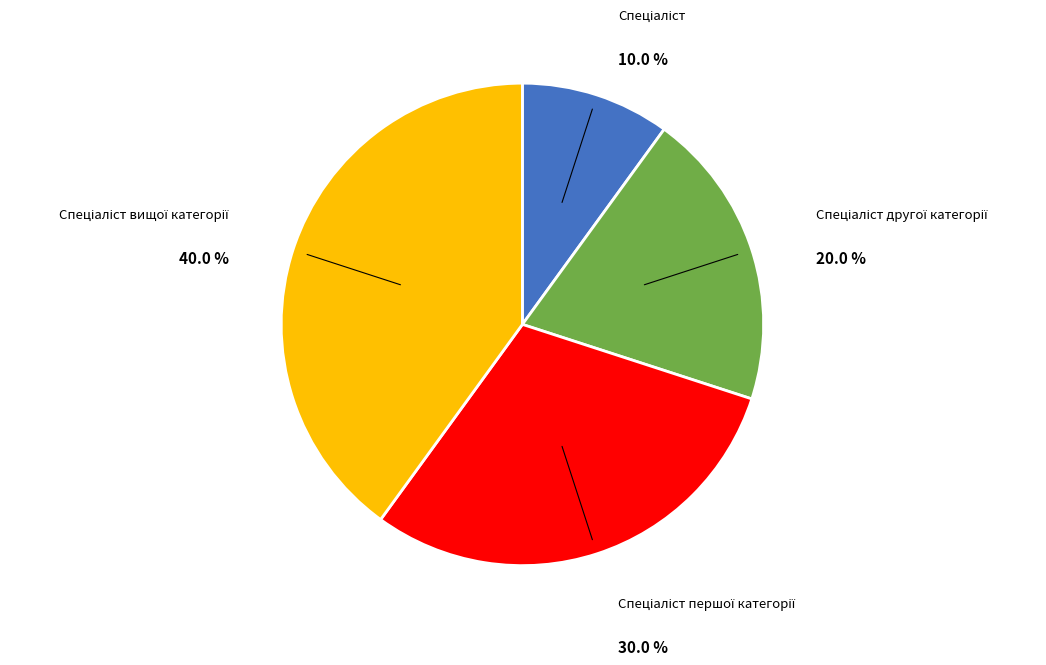

Is there a majority slice in this chart?

No